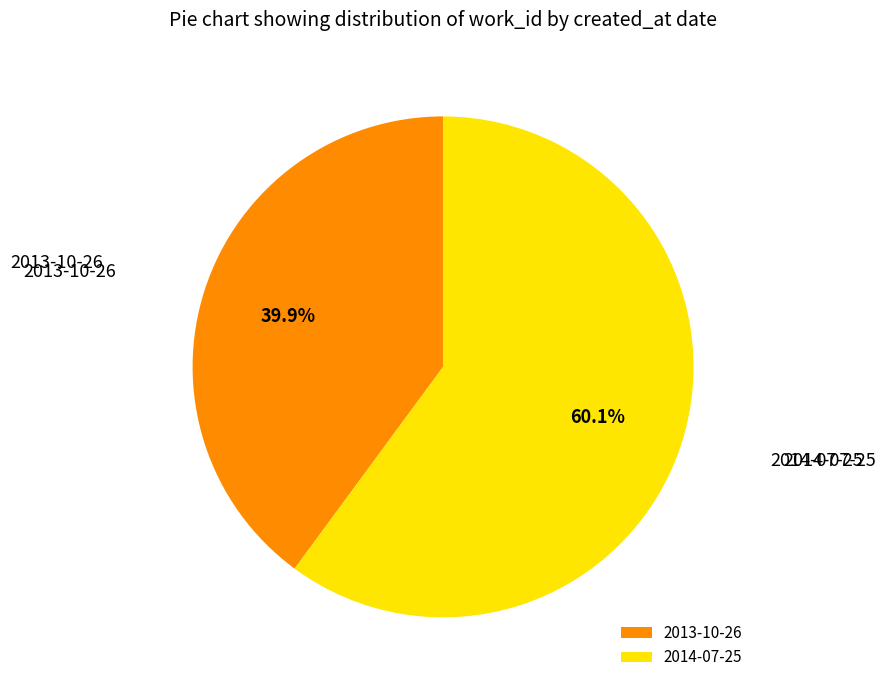

Is there any slice that represents more than half of the pie?

Yes